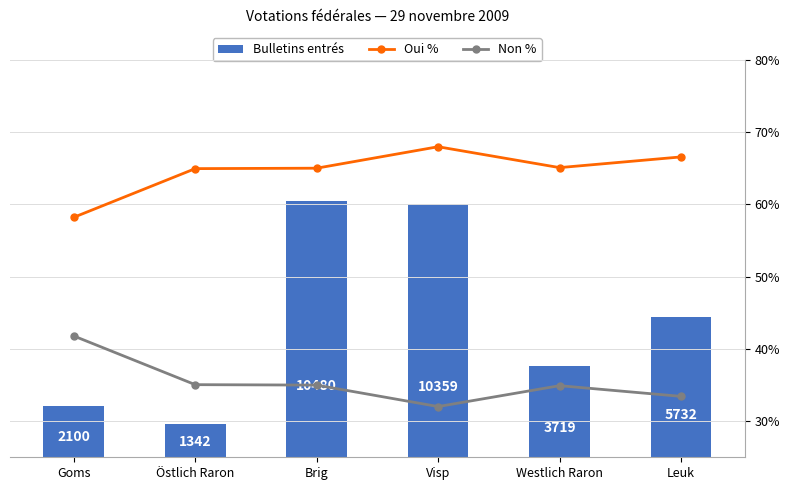

Rank the categories by Bulletins entrés value from highest to lowest.

Brig, Visp, Leuk, Westlich Raron, Goms, Östlich Raron